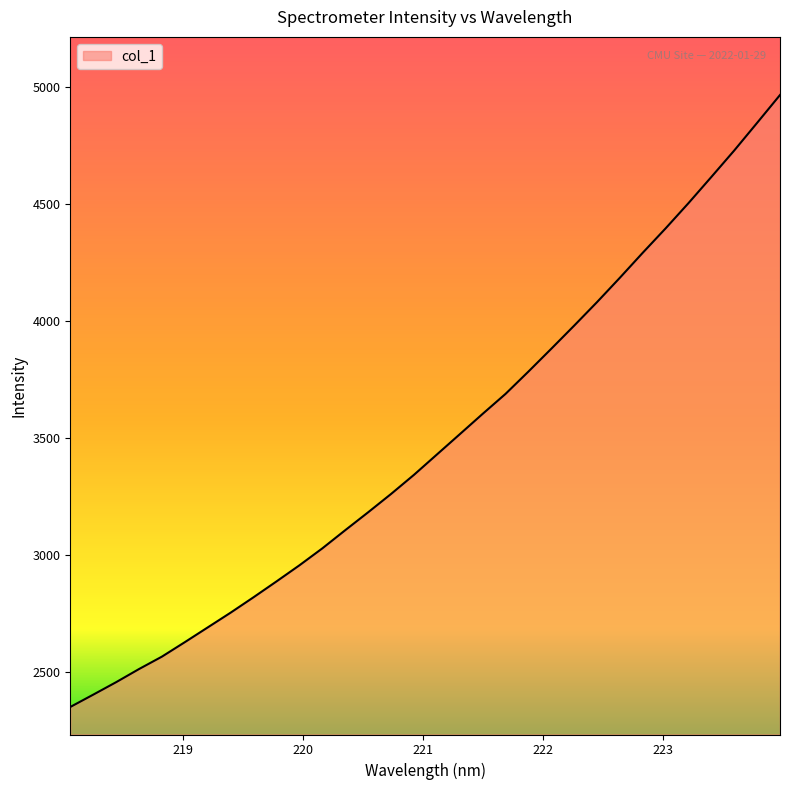

What is the smallest value displayed?

2352.4